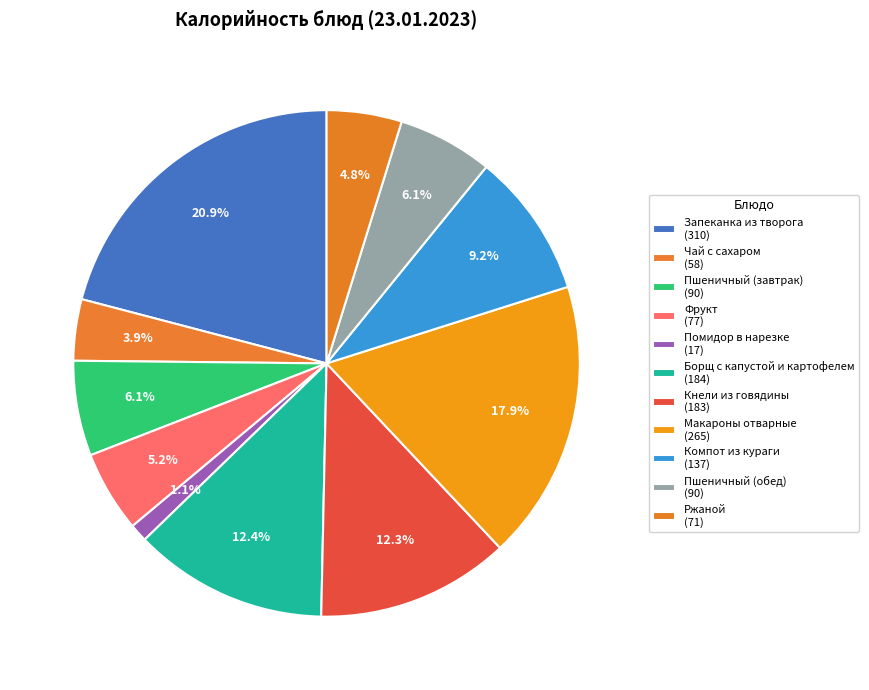

How many segments does this pie chart have?

11